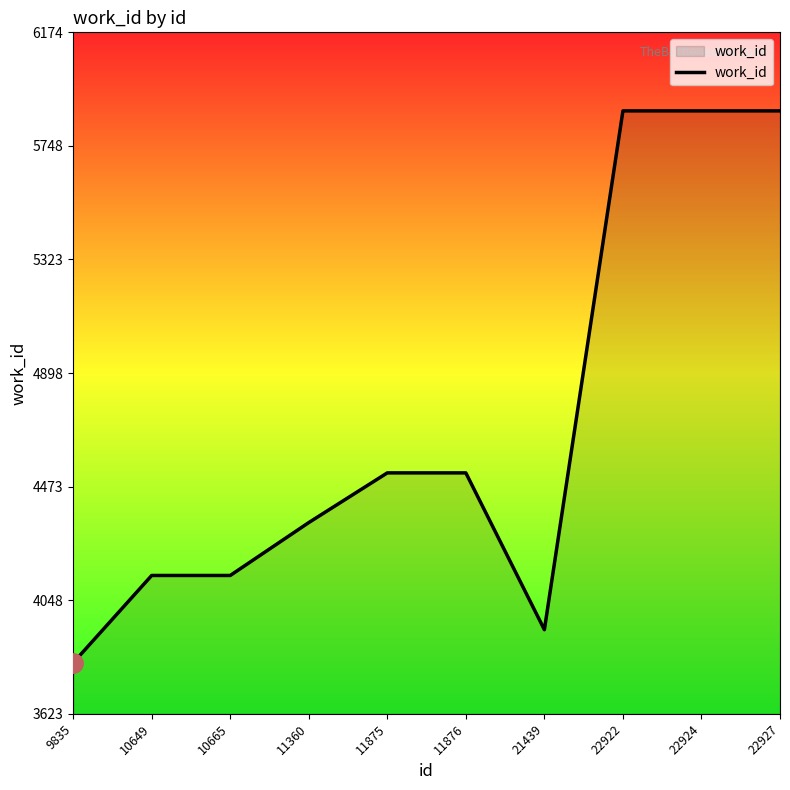

What value does the data have at 22927, to the nearest 50?

5900